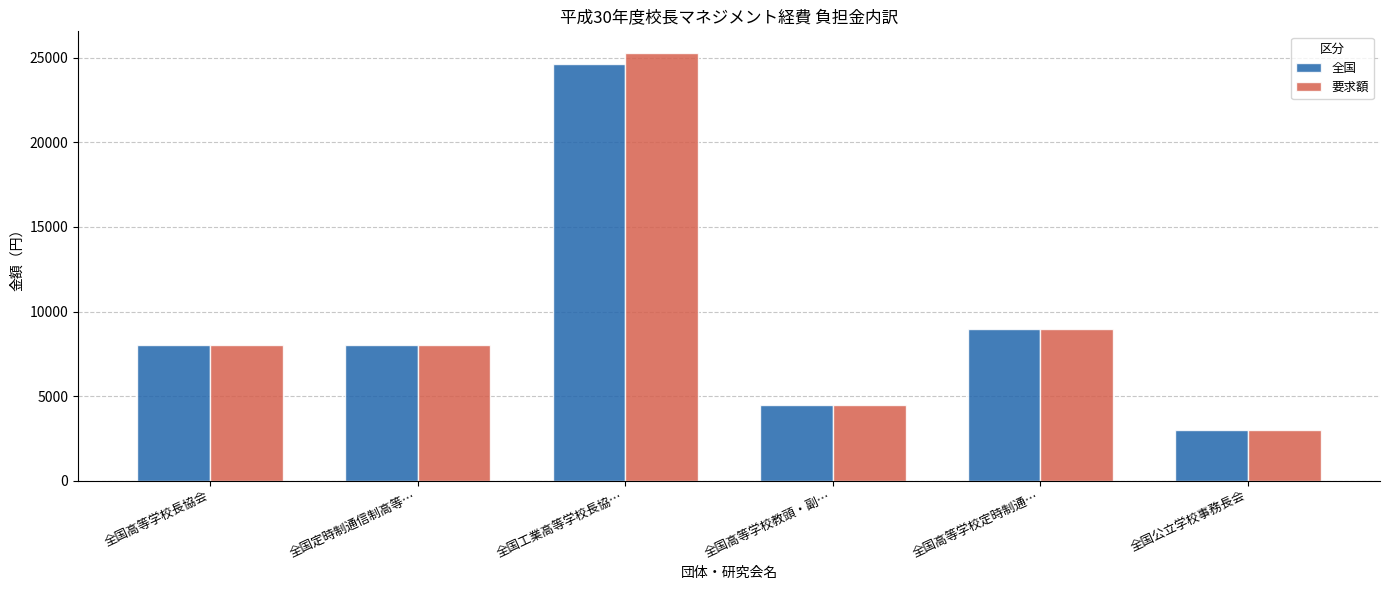

Where is 要求額 nearest to the value 14145?

全国高等学校定時制通…